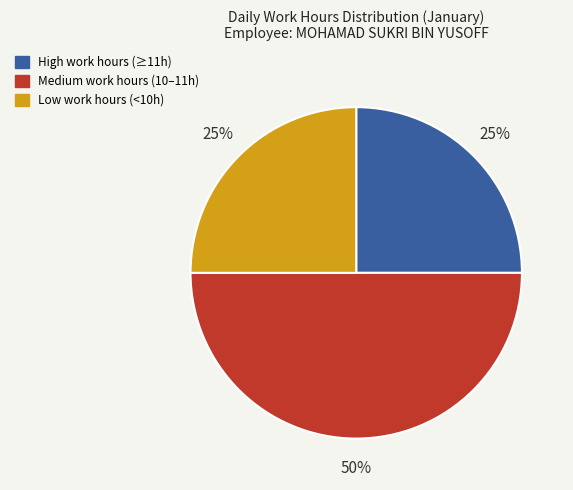

Do Medium work hours (10–11h) and High work hours (≥11h) together represent more than half of the pie?

Yes